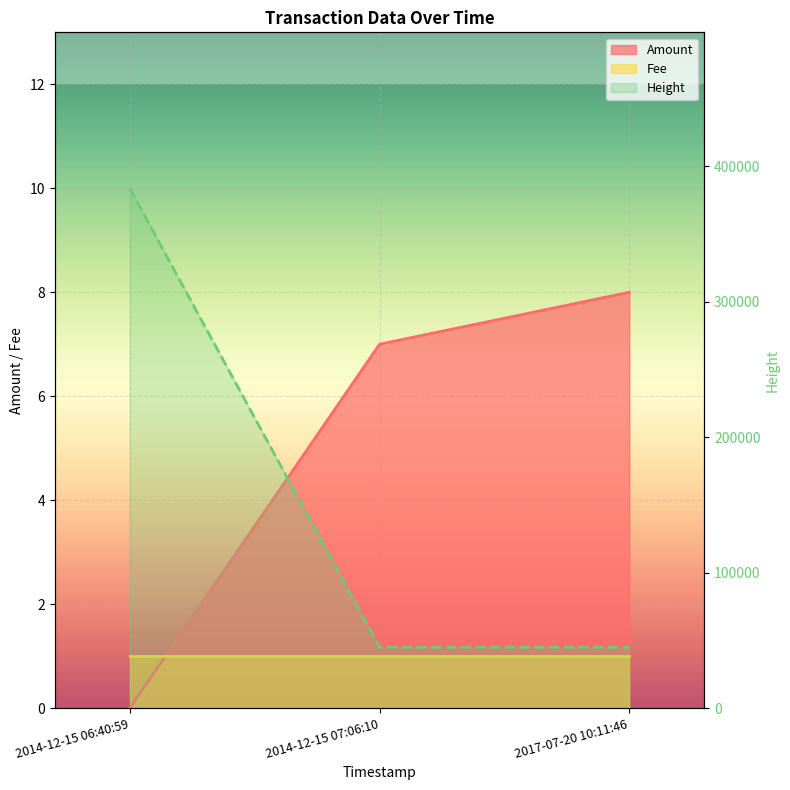

At how many categories does at least one series exceed 180942?

1